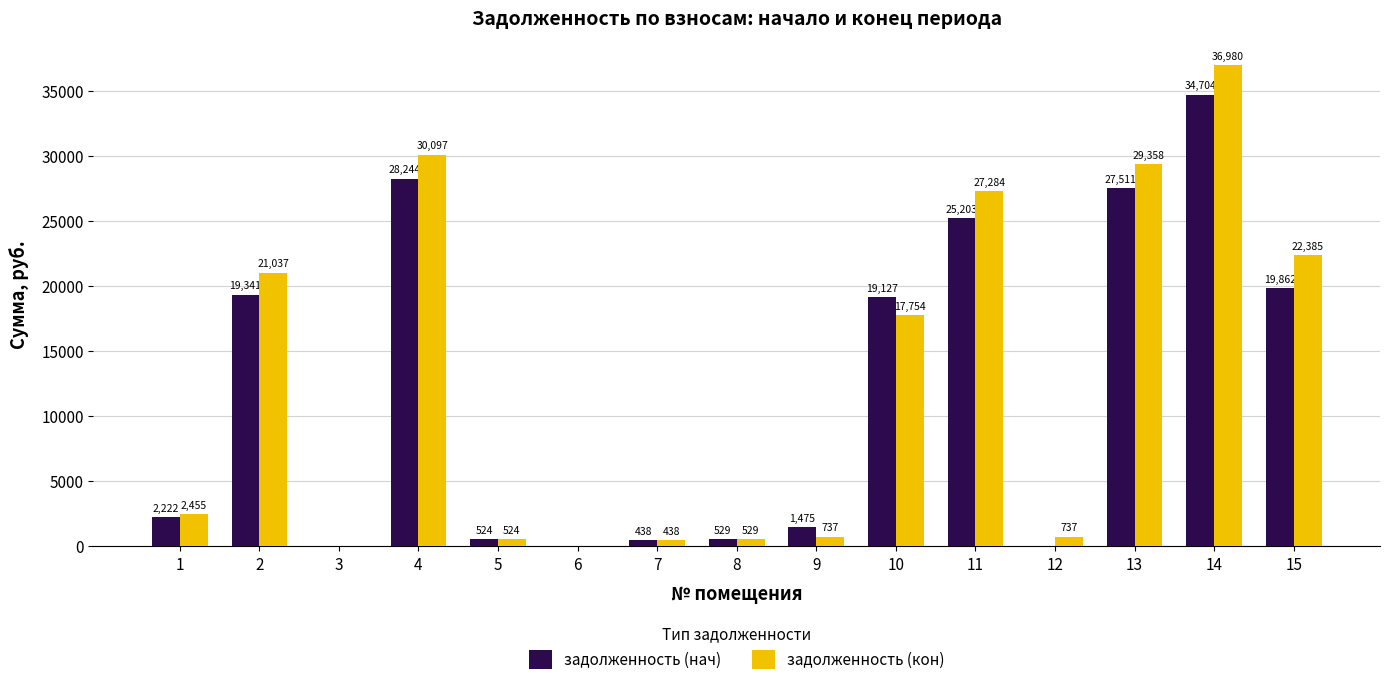

The задолженность (нач) series shows 0.0 at 6. True or false?

True